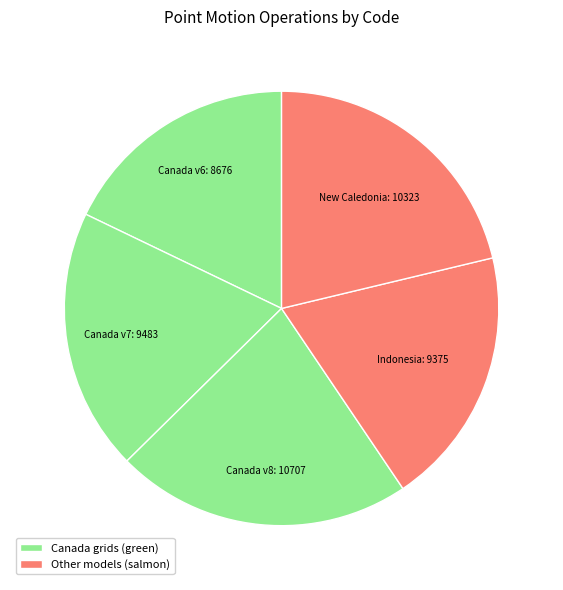

How many segments does this pie chart have?

5